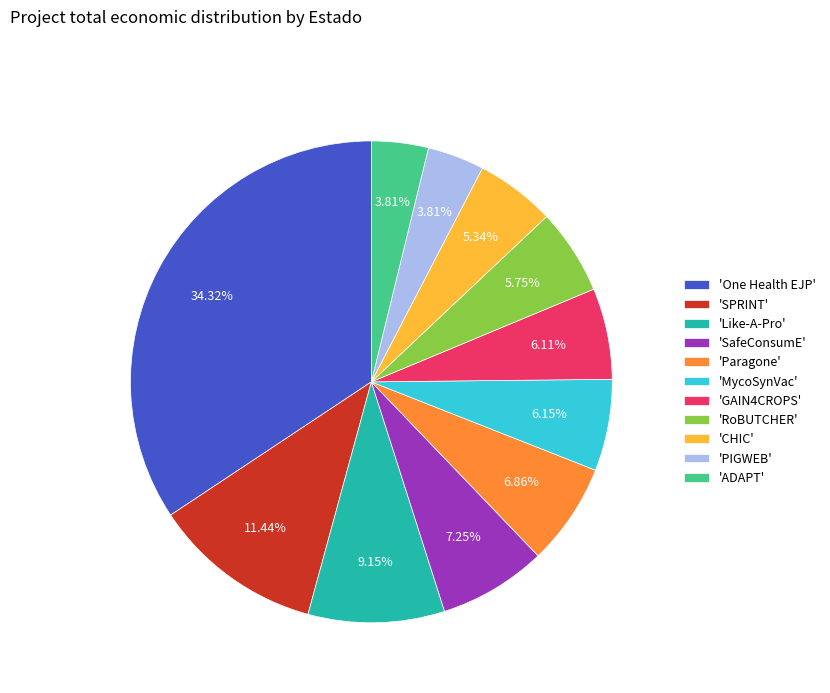

Does any single category account for the majority?

No